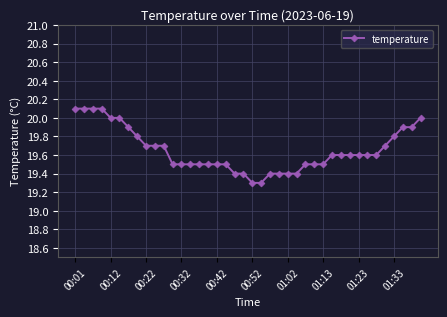

What is the minimum value shown in the chart?

19.3